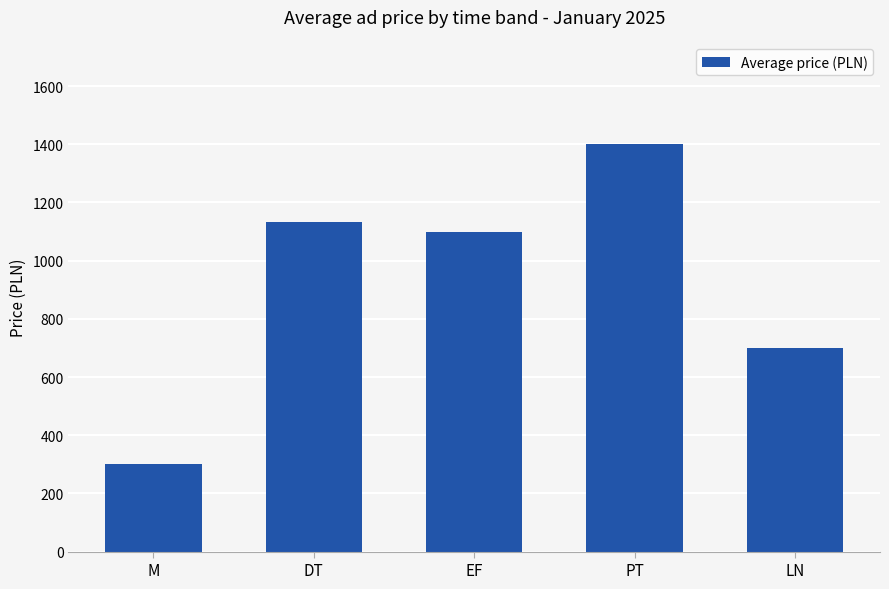

What is the sum of all values?

4633